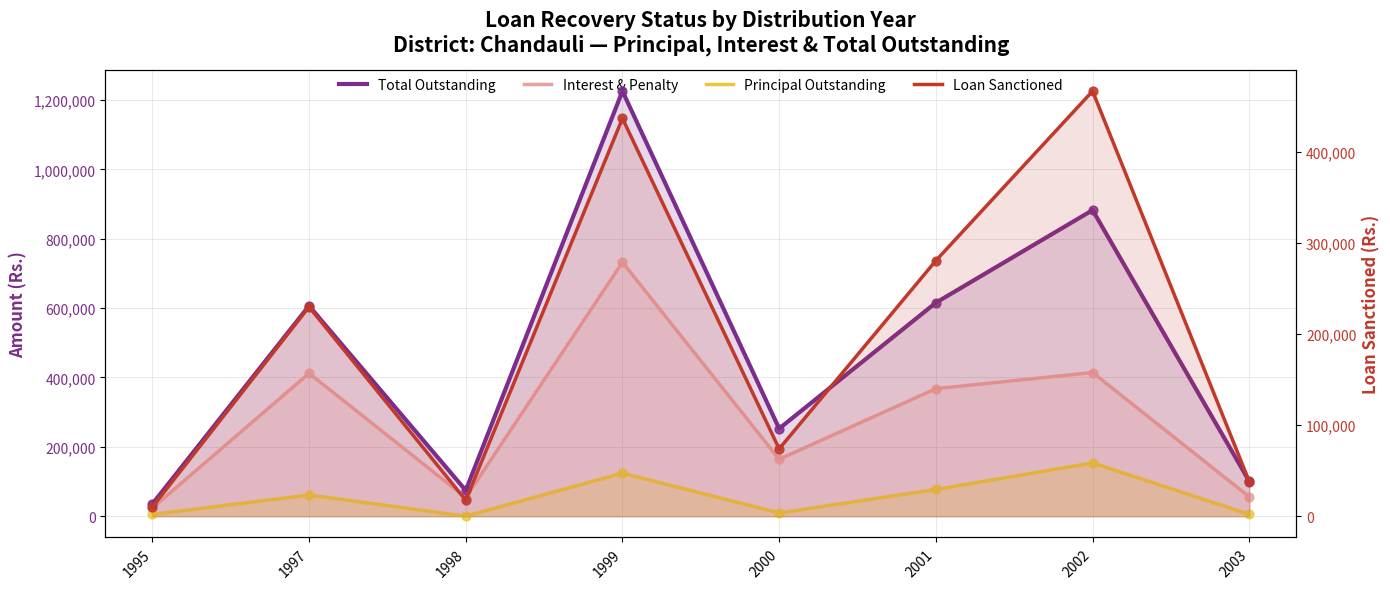

At which category is the sum across all series the highest?

1999